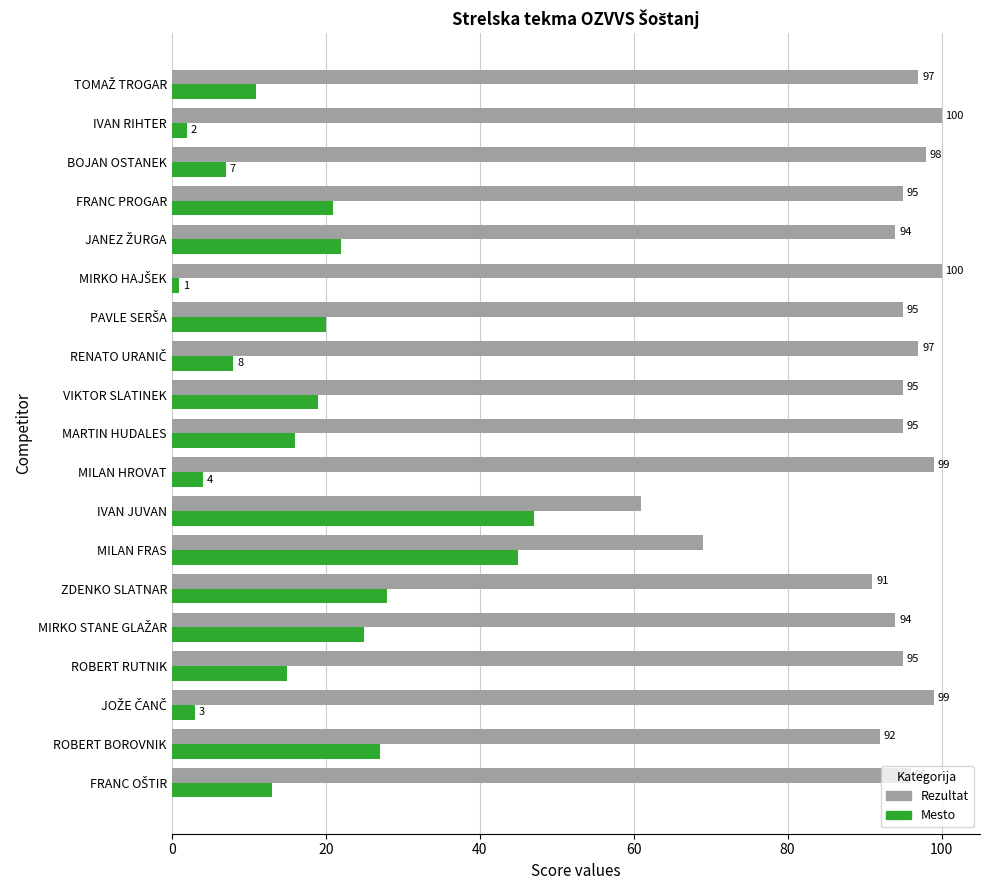

The value of Mesto at MILAN FRAS is 73. True or false?

False